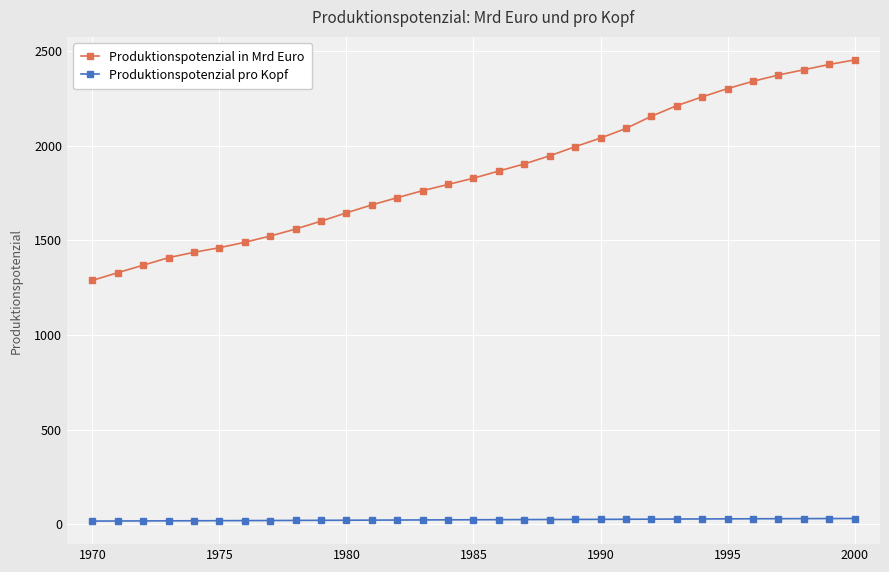

List the series in order of their overall mean, highest first.

Produktionspotenzial in Mrd Euro, Produktionspotenzial pro Kopf